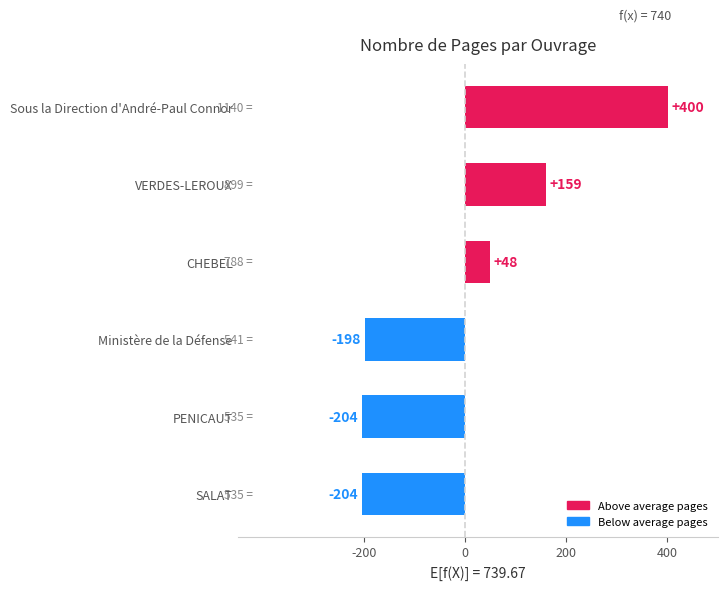

How many data points are above 48?

3